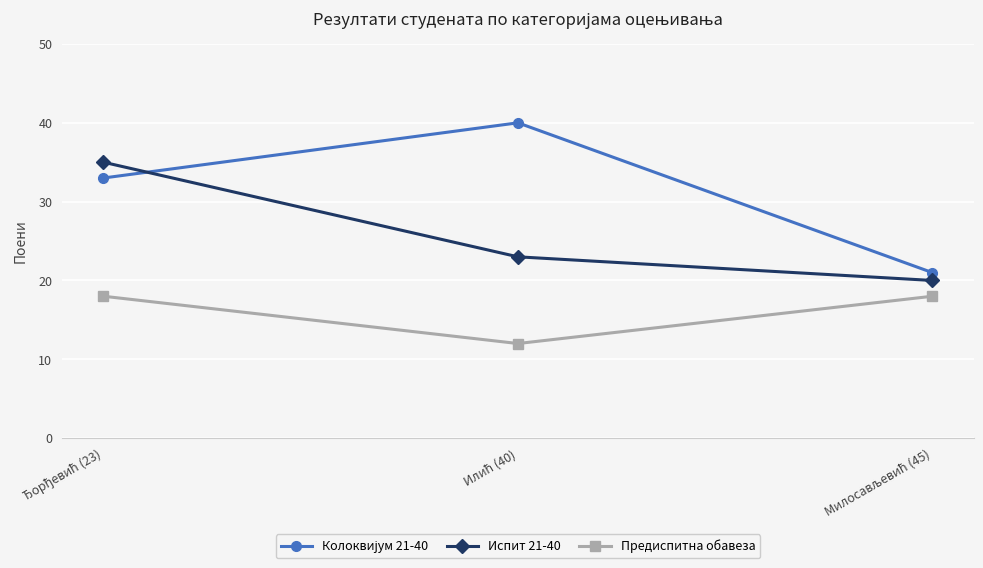

What is the minimum value shown in the chart?

12